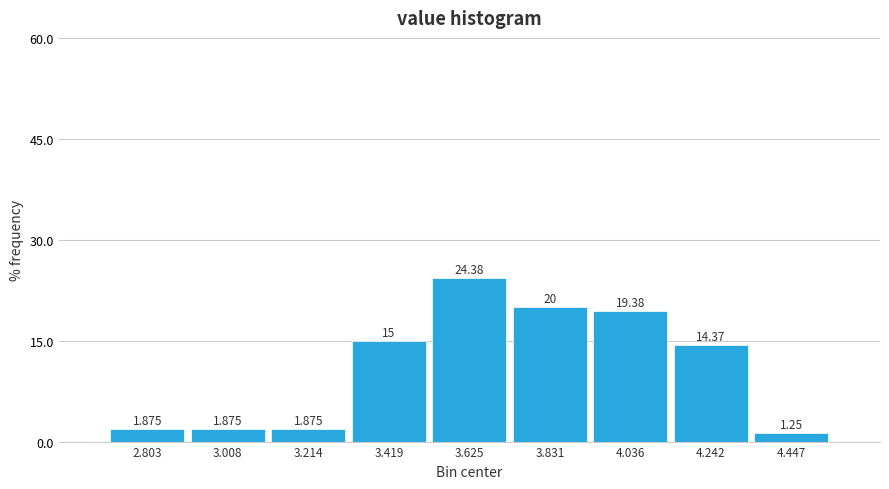

Over which range of the x-axis is the bar tallest?

3.50 to 3.75